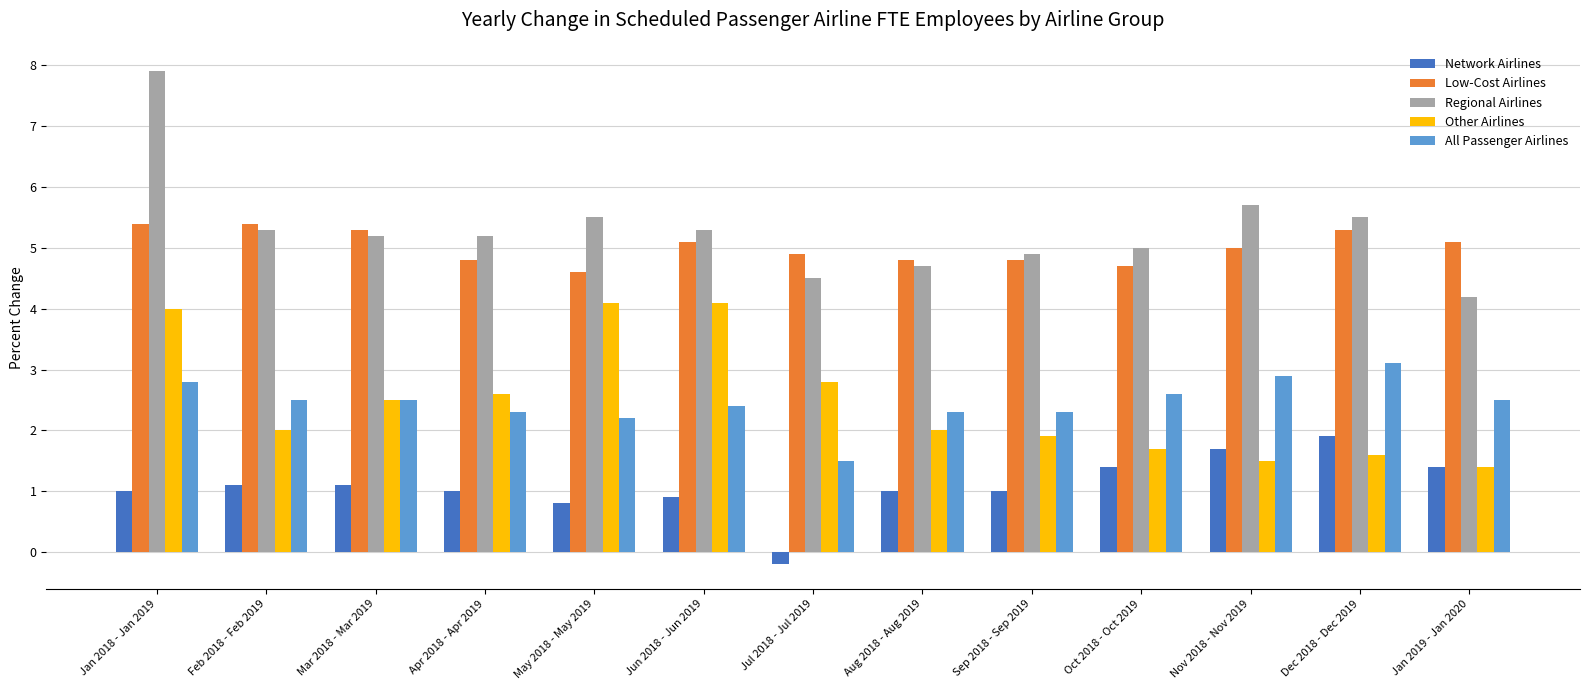

What is the sum of the All Passenger Airlines values at Apr 2018 - Apr 2019 and Nov 2018 - Nov 2019?

5.2